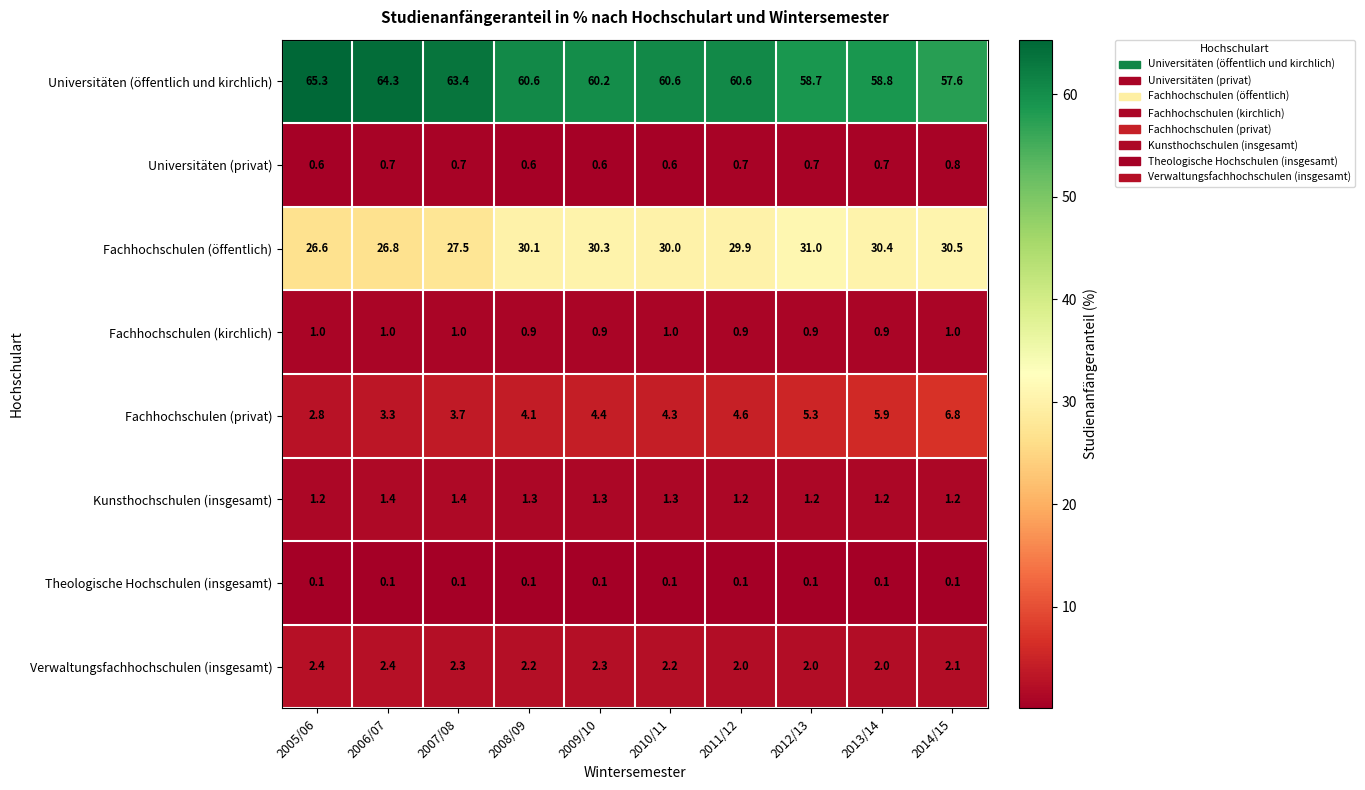

Rank the series by their maximum value, from lowest to highest.

Theologische Hochschulen (insgesamt), Universitäten (privat), Fachhochschulen (kirchlich), Kunsthochschulen (insgesamt), Verwaltungsfachhochschulen (insgesamt), Fachhochschulen (privat), Fachhochschulen (öffentlich), Universitäten (öffentlich und kirchlich)